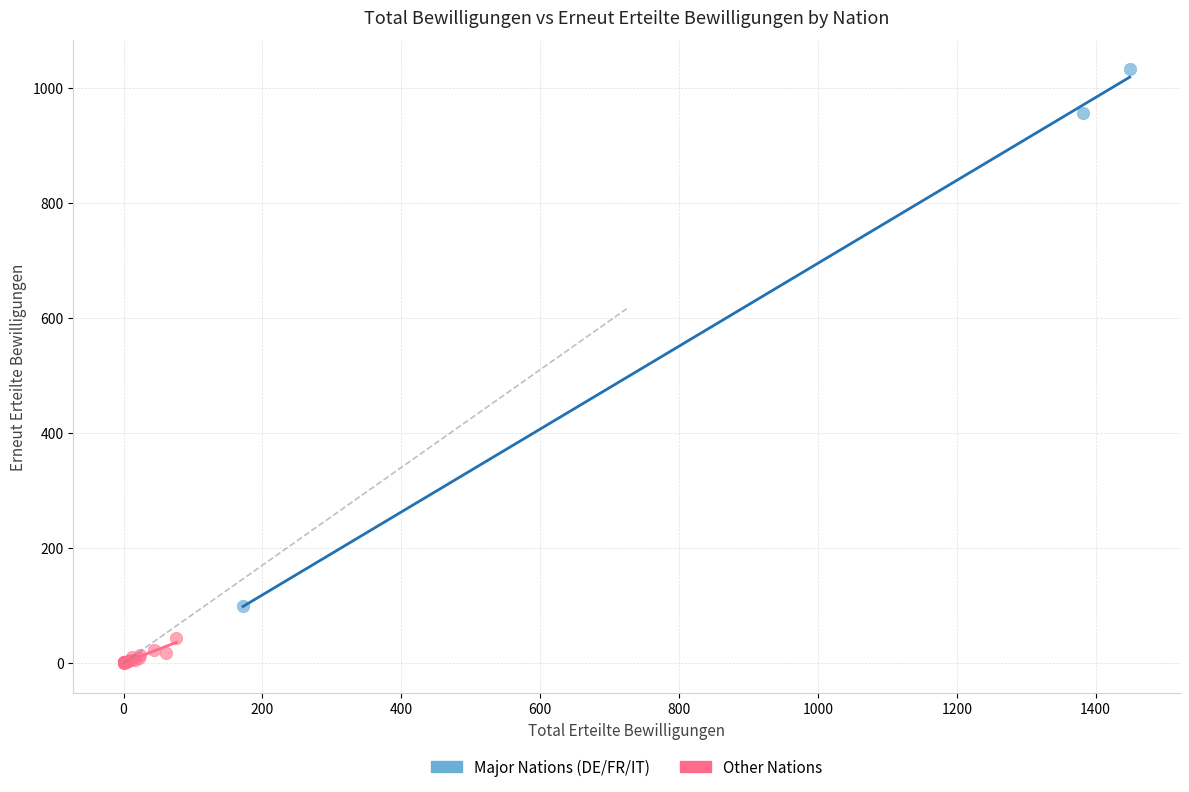

Which series has the widest spread of Y values?

Major Nations (DE/FR/IT)